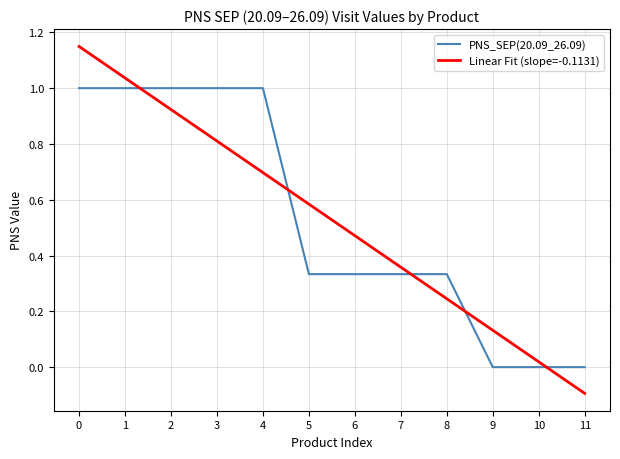

Which category has the lowest value across all series?

11